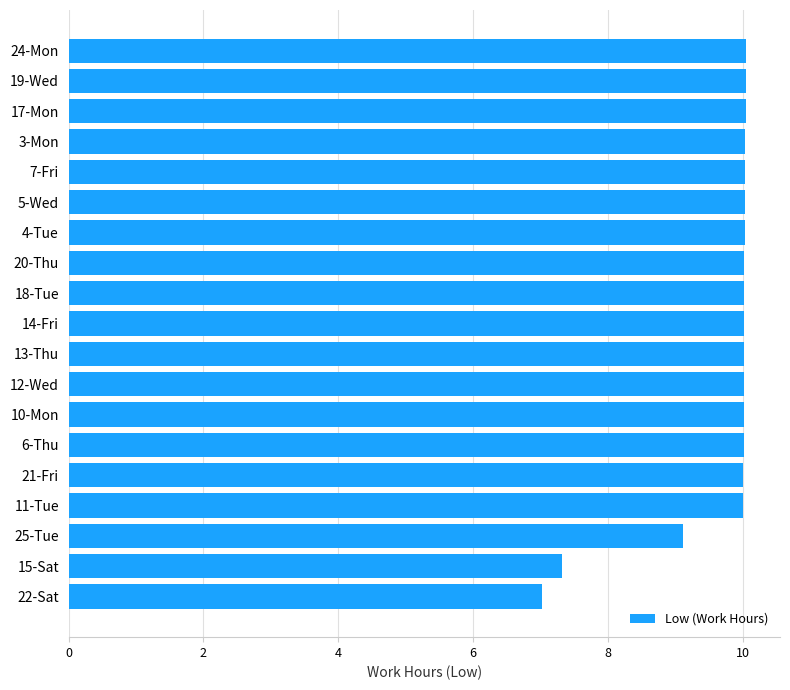

What is the difference between the maximum and minimum values?

3.0